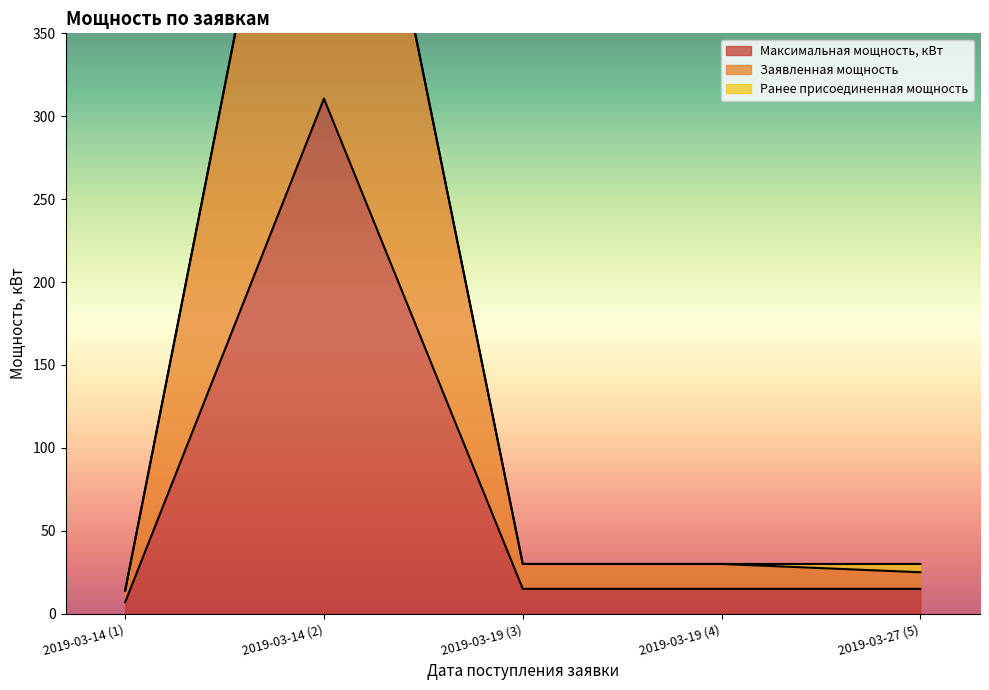

At which label does Максимальная мощность, кВт reach its peak?

2019-03-14 (2)